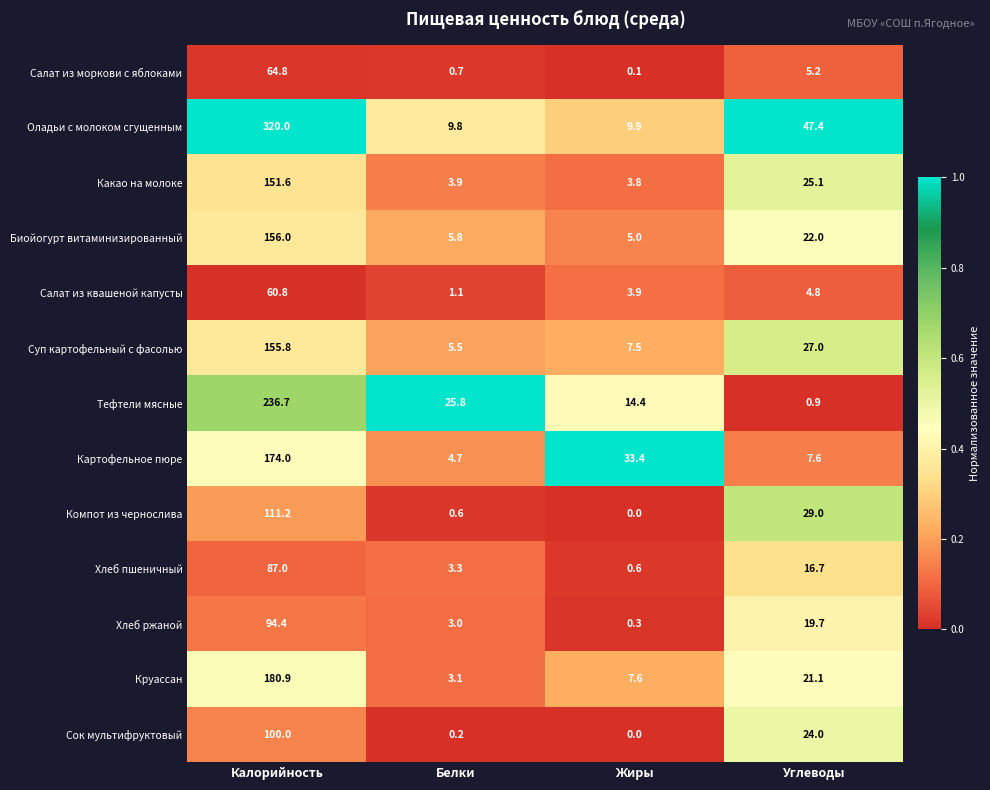

What is the greatest value displayed?

320.0